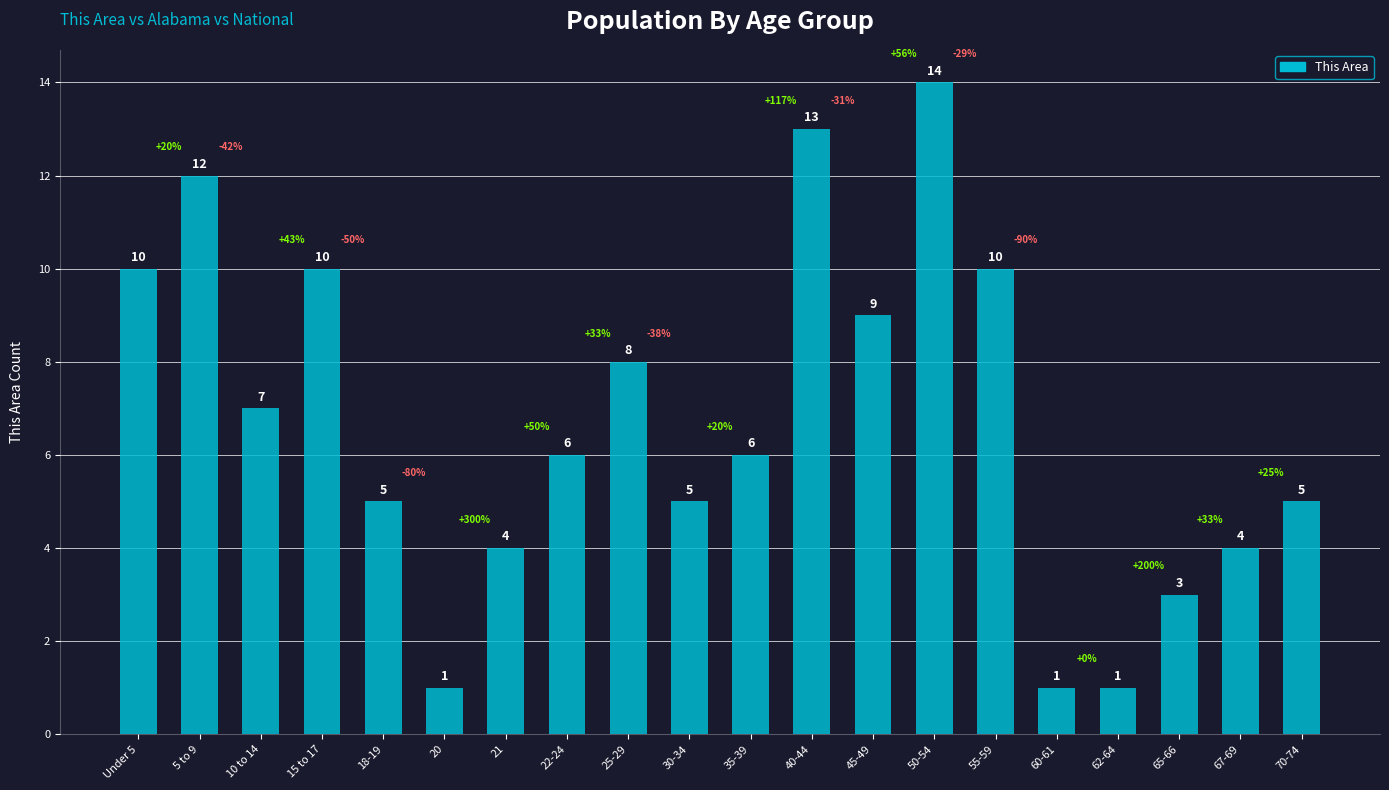

What is the change in value from 18-19 to 20?

-4